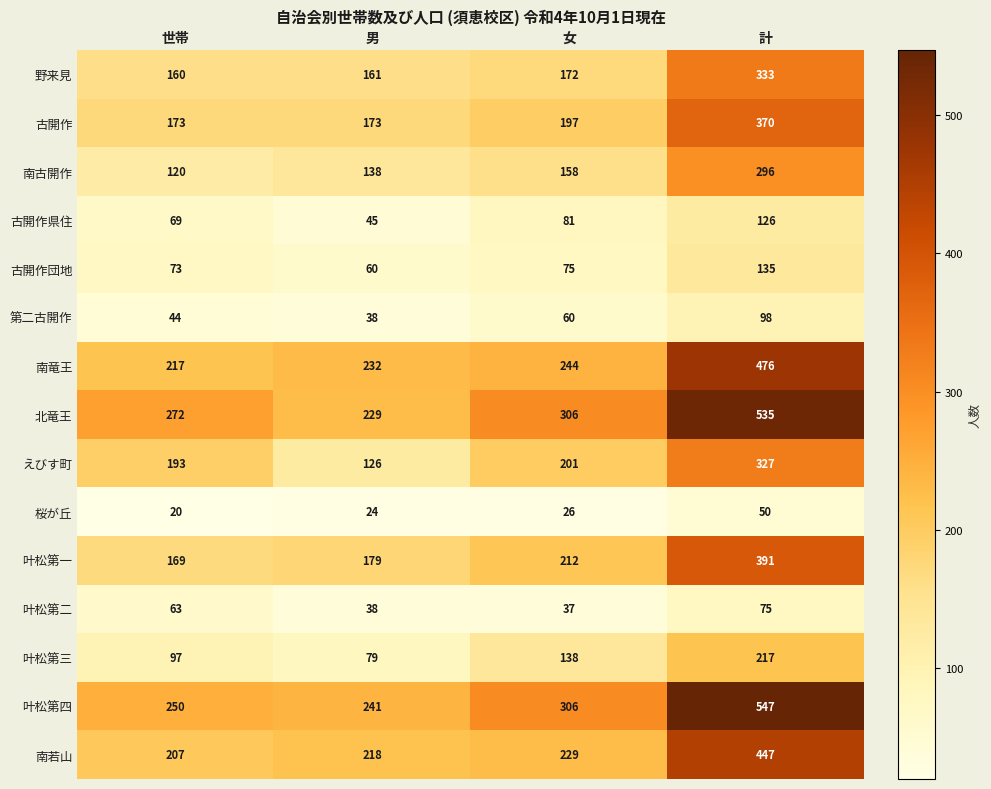

Read the 古開作団地 value at 世帯, to the nearest 5.

75